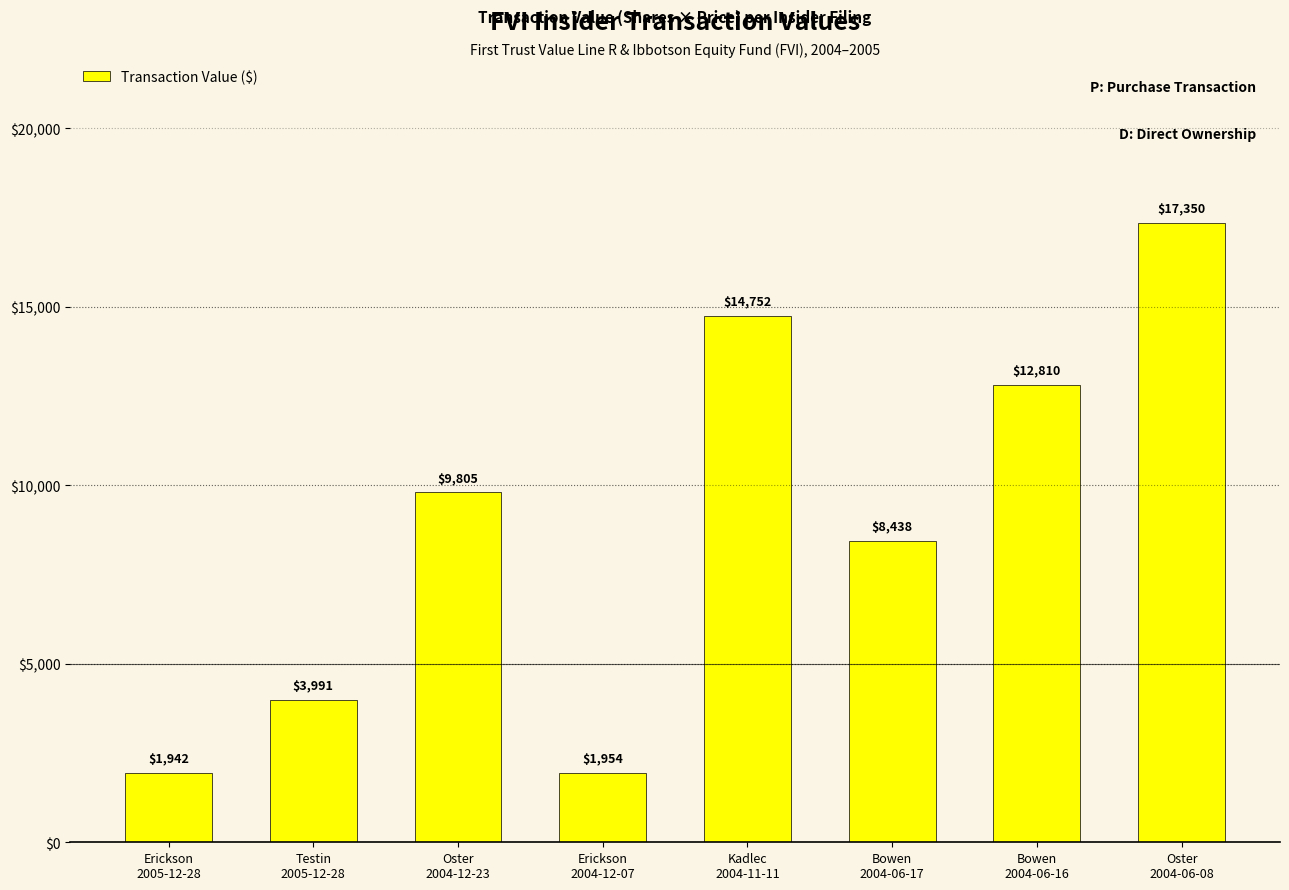

Does the chart contain stacked bars?

No